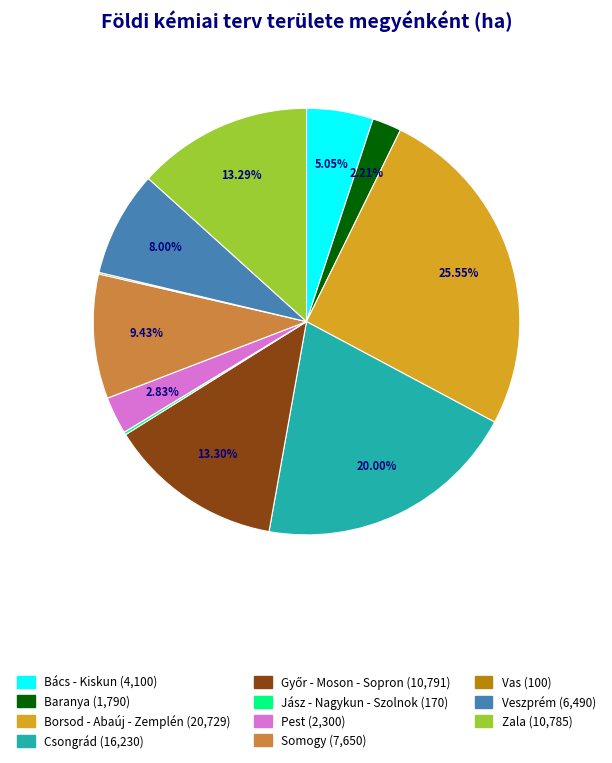

What is the ratio of the value at Csongrád to the value at Bács - Kiskun?

4.0